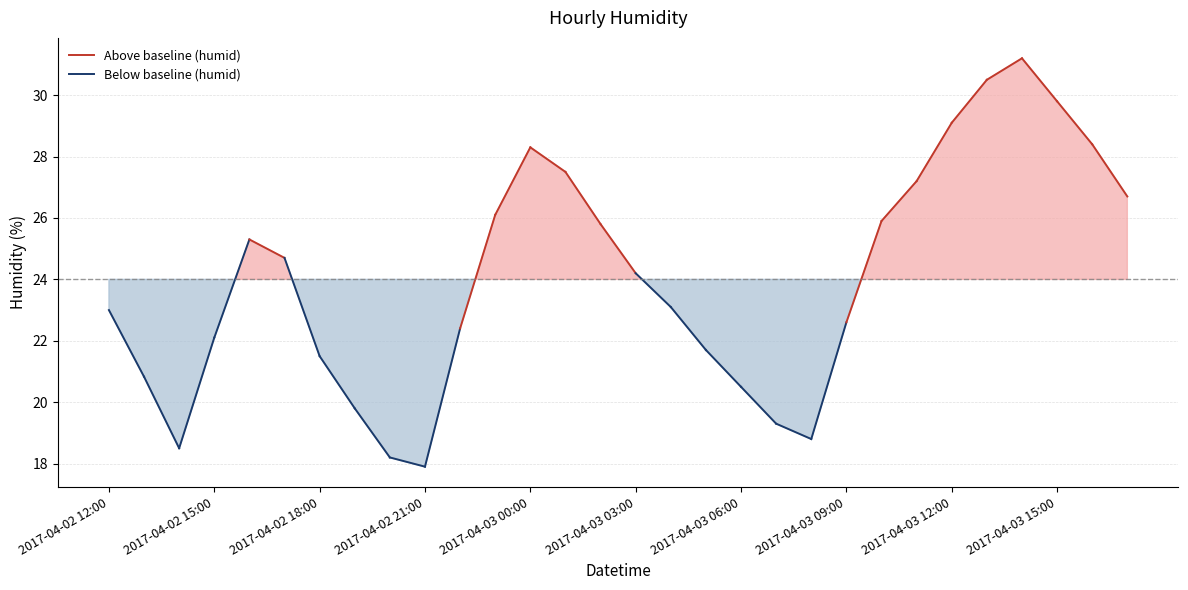

True or false: the data shows 22.6 at 2017-04-03 09:00.

True